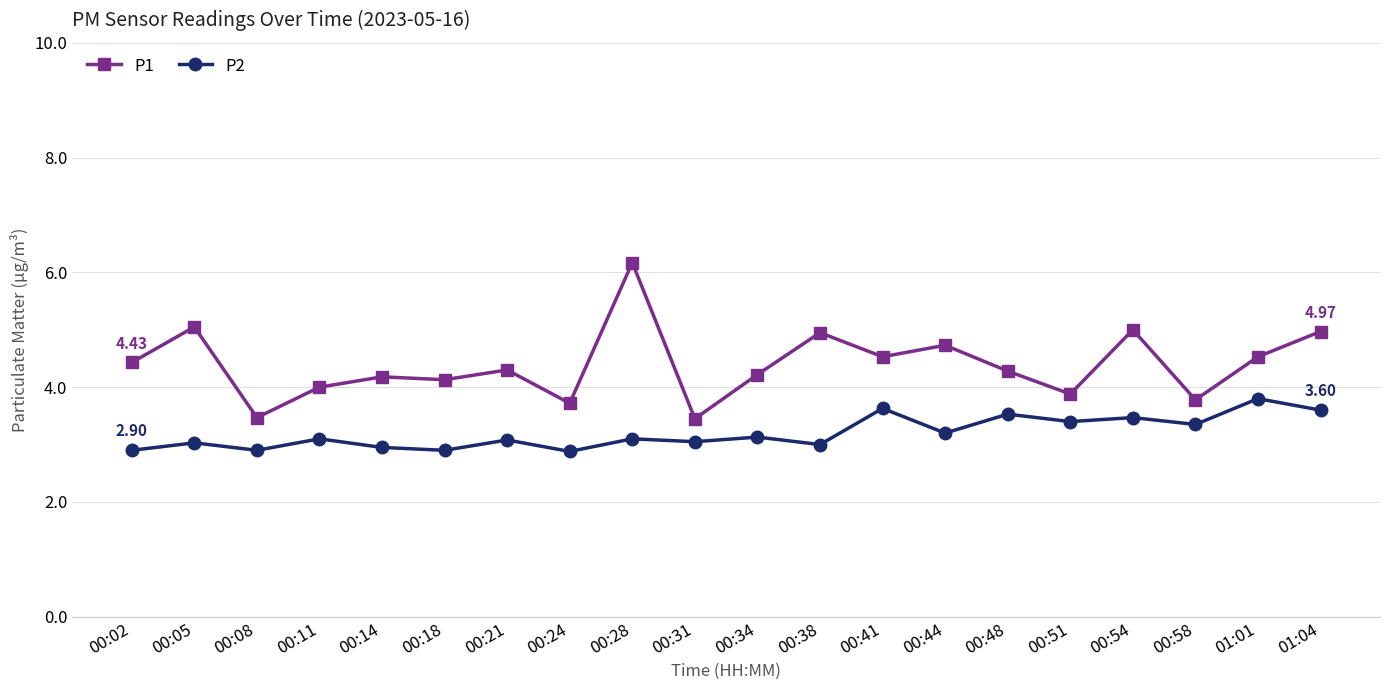

At which category is the sum across all series the highest?

00:28